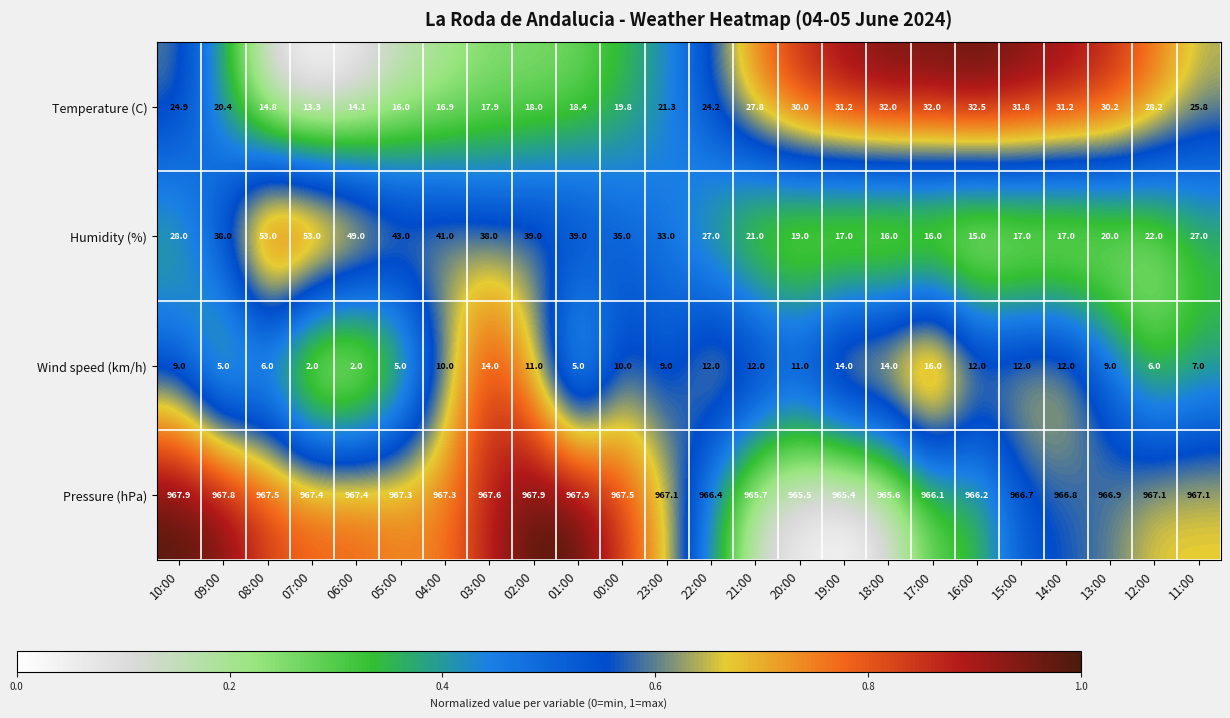

The Wind speed (km/h) series shows 5.6 at 16:00. True or false?

False